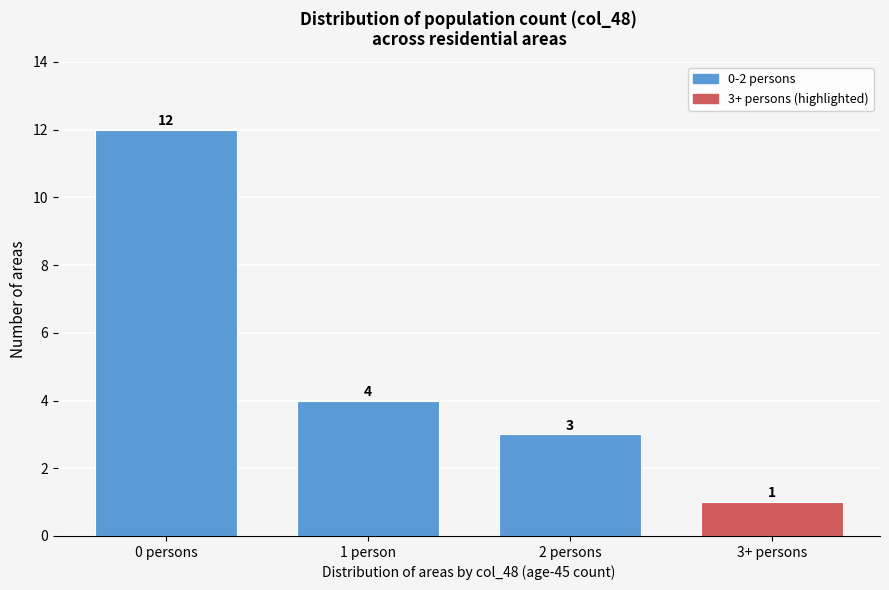

Reading left to right, what are all the values shown in this chart?

0 persons=12	1 person=4	2 persons=3	3+ persons=1